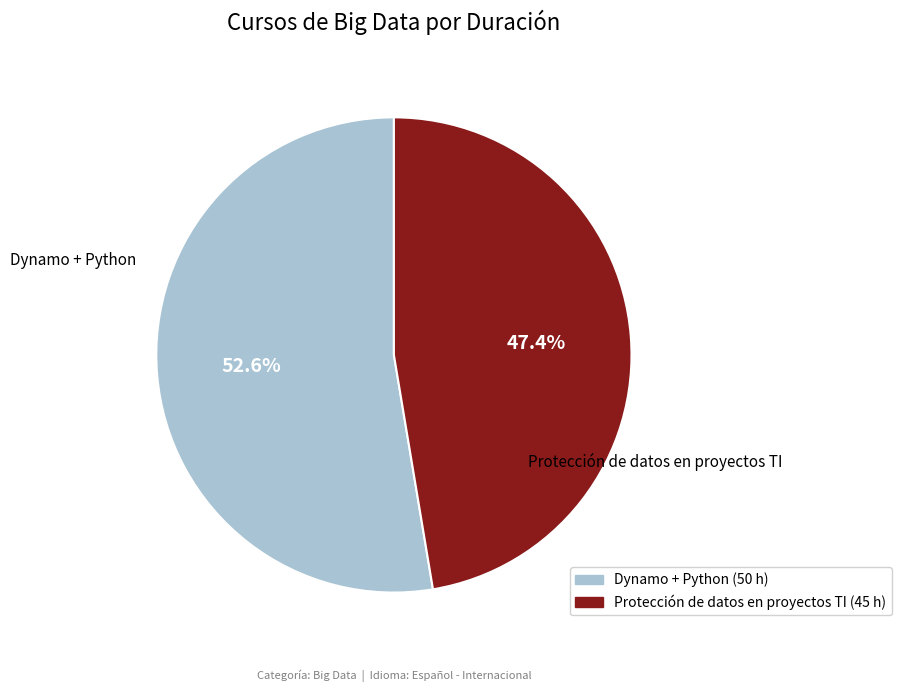

Which category accounts for the majority?

Dynamo + Python